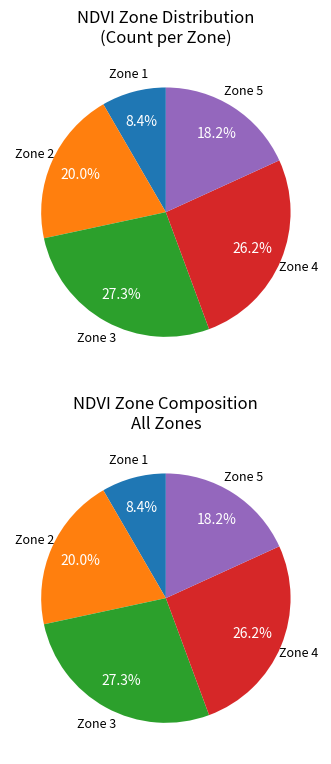

Is there a majority slice in this chart?

No